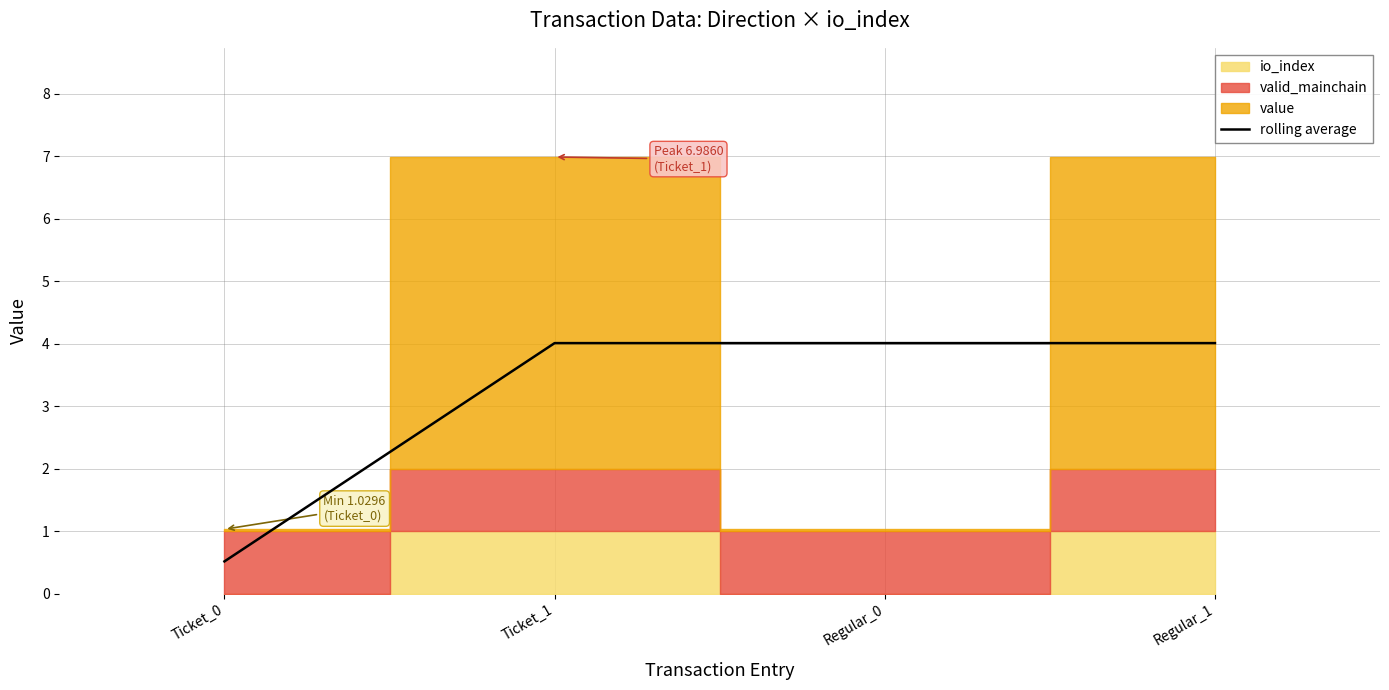

What is the minimum value shown in the chart?

0.5